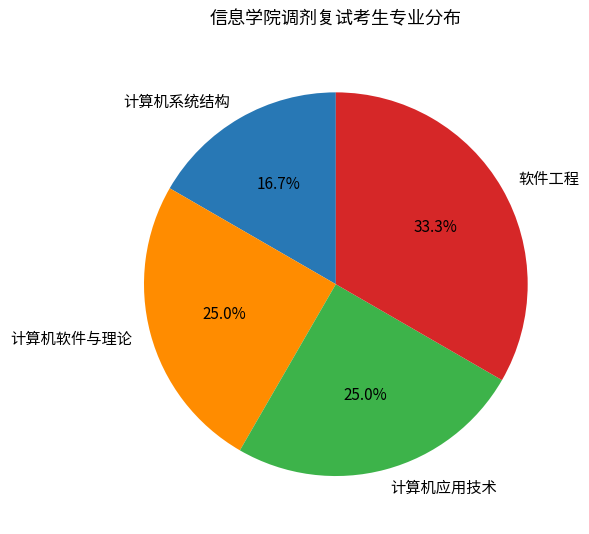

Count the number of slices in the pie.

4